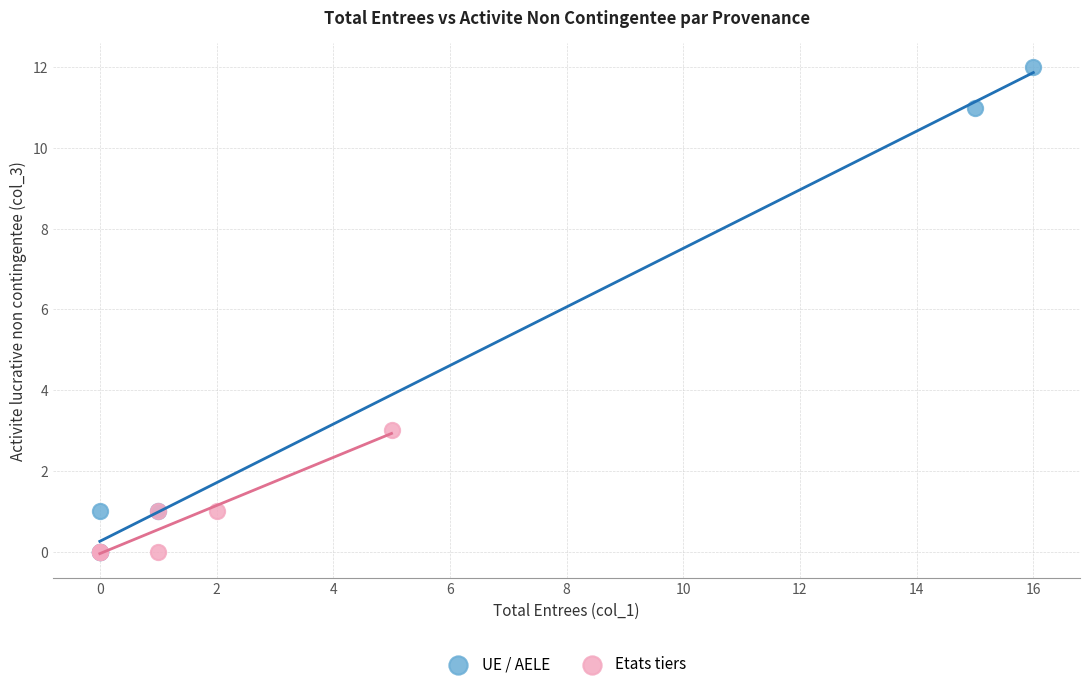

Which series has the largest Y range (max minus min)?

UE / AELE